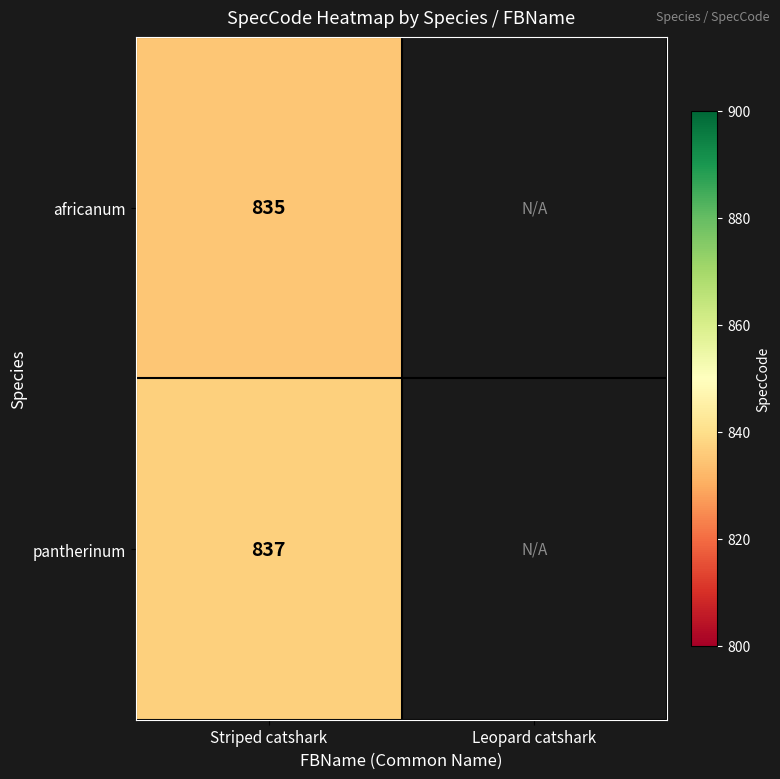

Rank the series at Striped catshark from highest to lowest value.

pantherinum, africanum